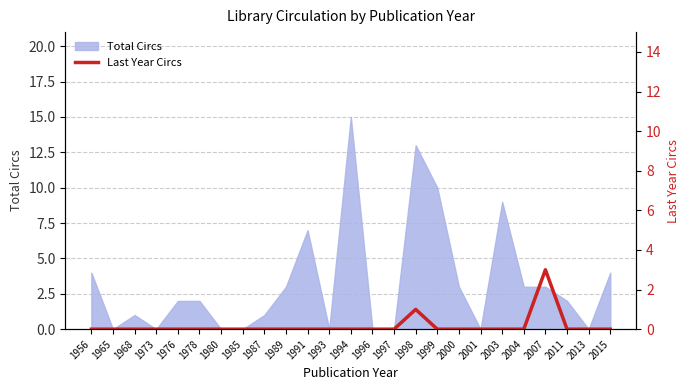

True or false: Total Circs has a value of 8 at 1993.

False